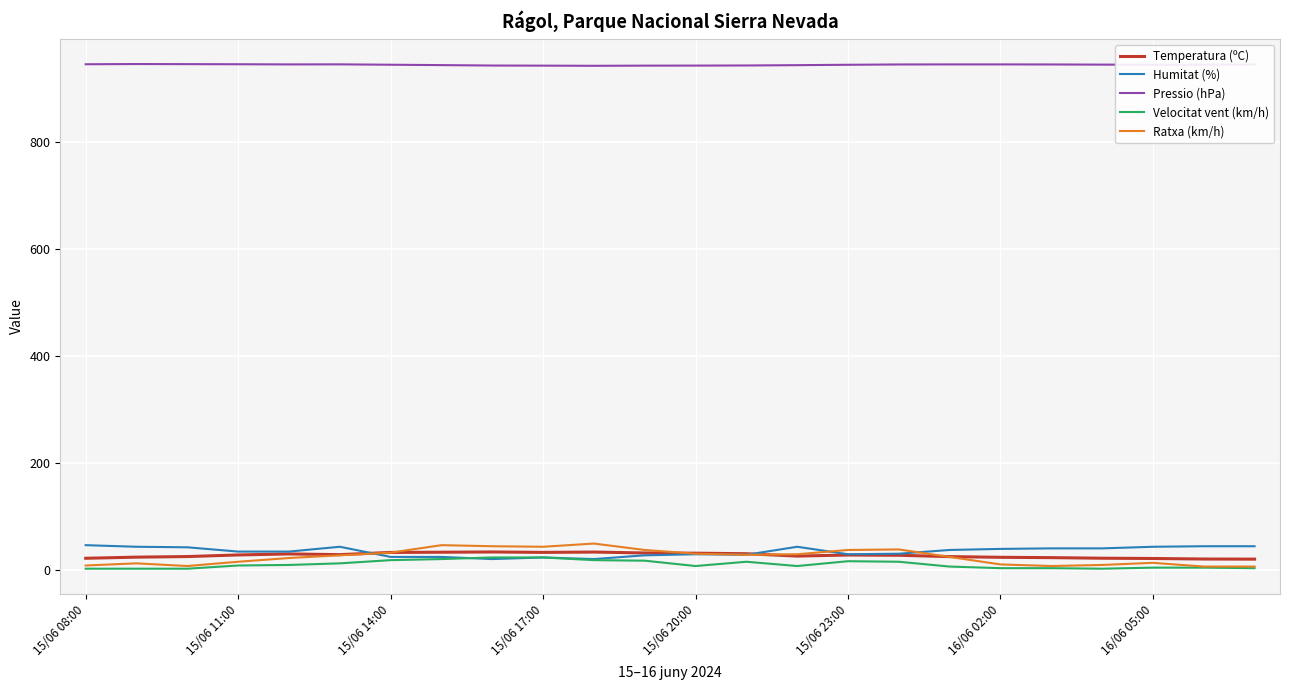

True or false: Pressio (hPa) and Velocitat vent (km/h) intersect in this chart.

False